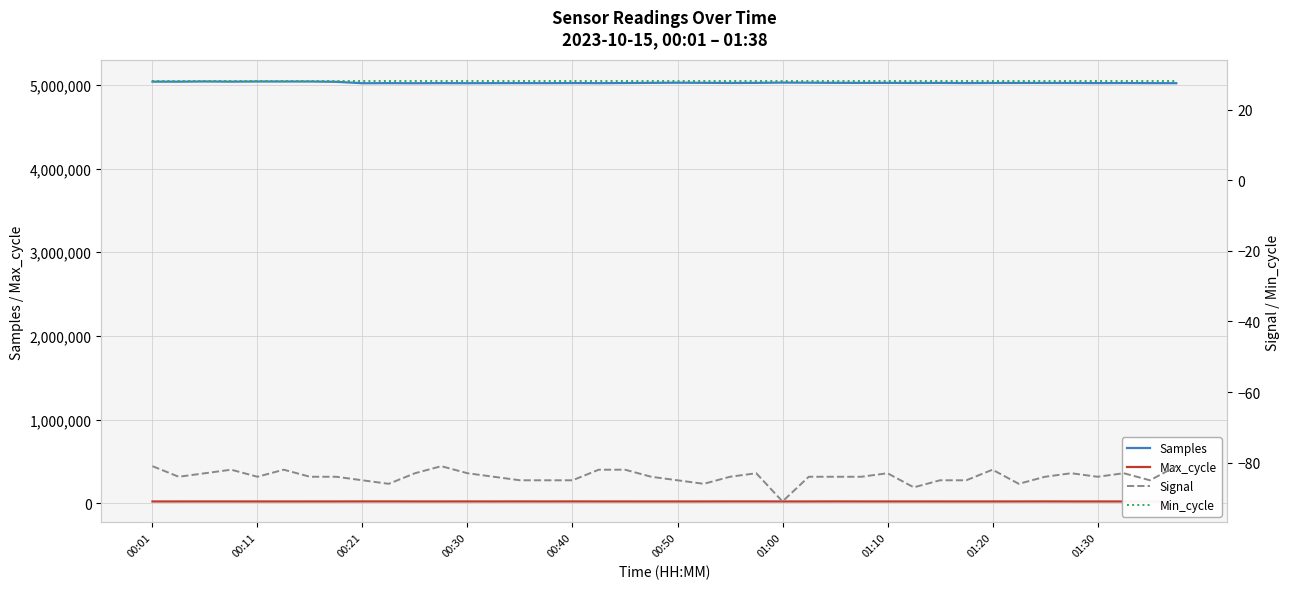

The value of Samples at 00:40 is 5023255. True or false?

True